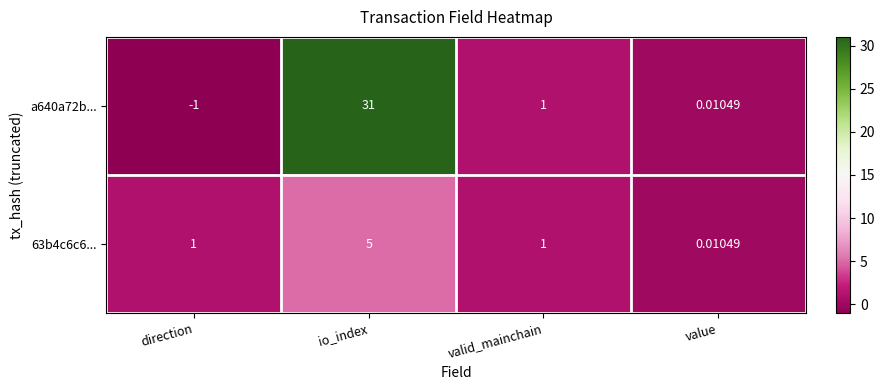

Which category has the lowest value across all series?

direction